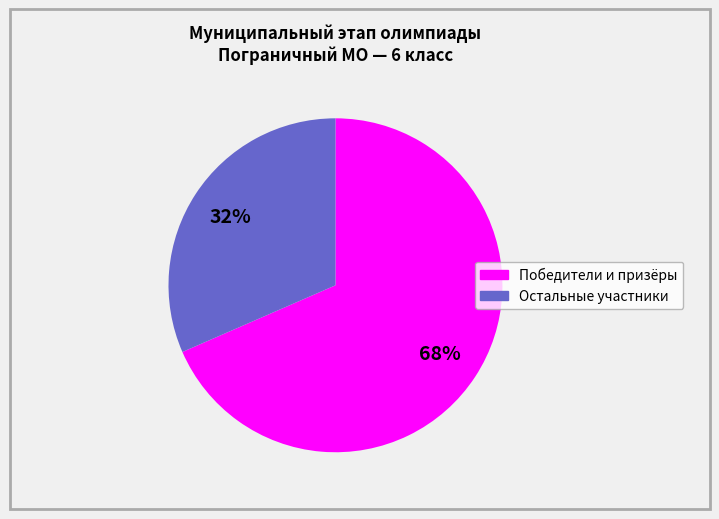

How many segments does this pie chart have?

2